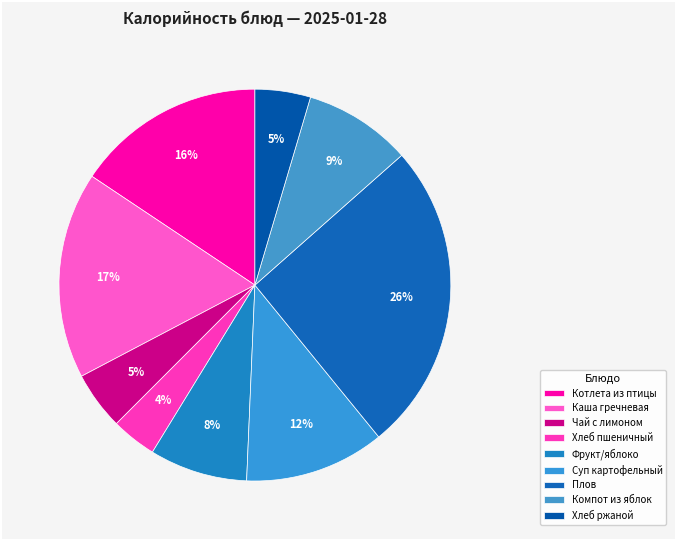

Which category has the biggest portion of the pie?

Плов